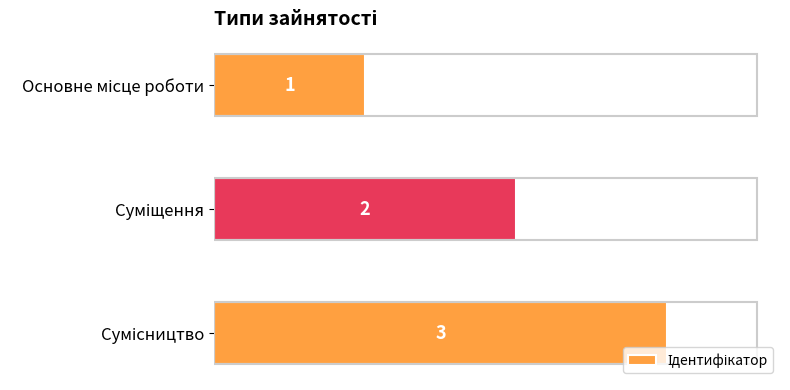

What is the sum of all values?

6